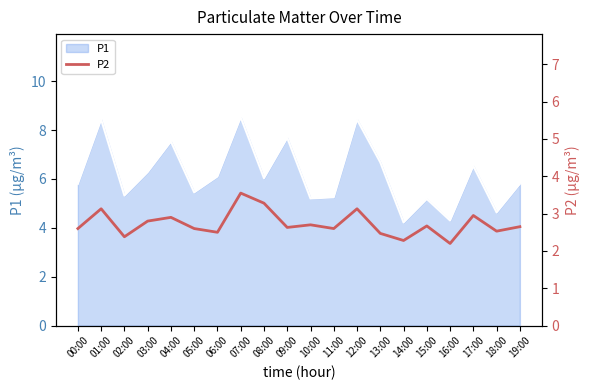

What is the sum of all values?

54.5